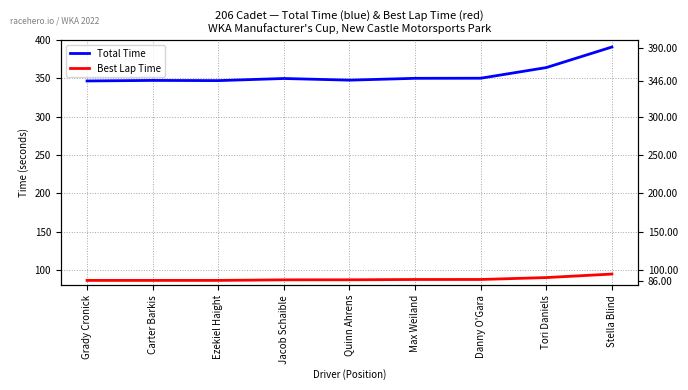

What is the difference between the Total Time values at Quinn Ahrens and Ezekiel Haight?

0.6